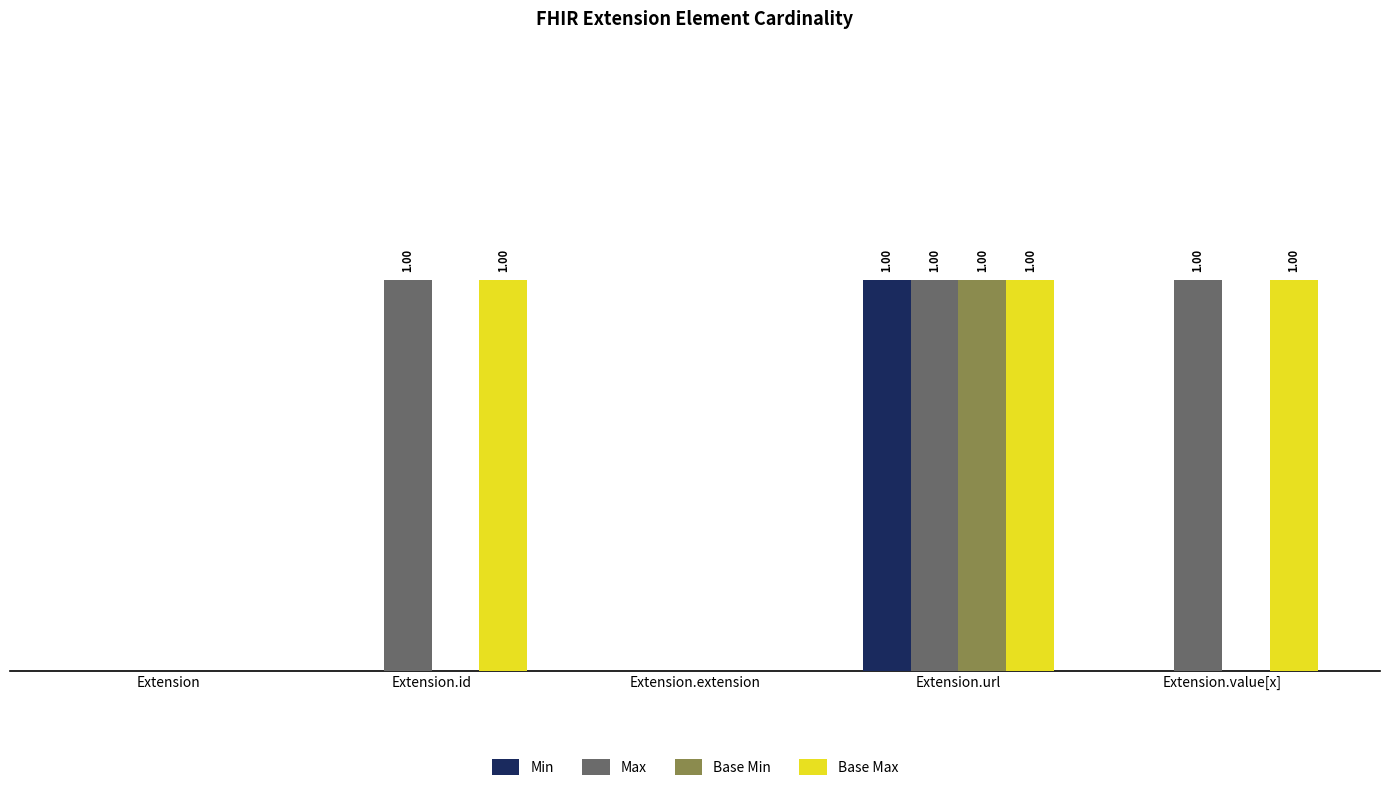

What is the label of the 2nd bar from the right?

Extension.url